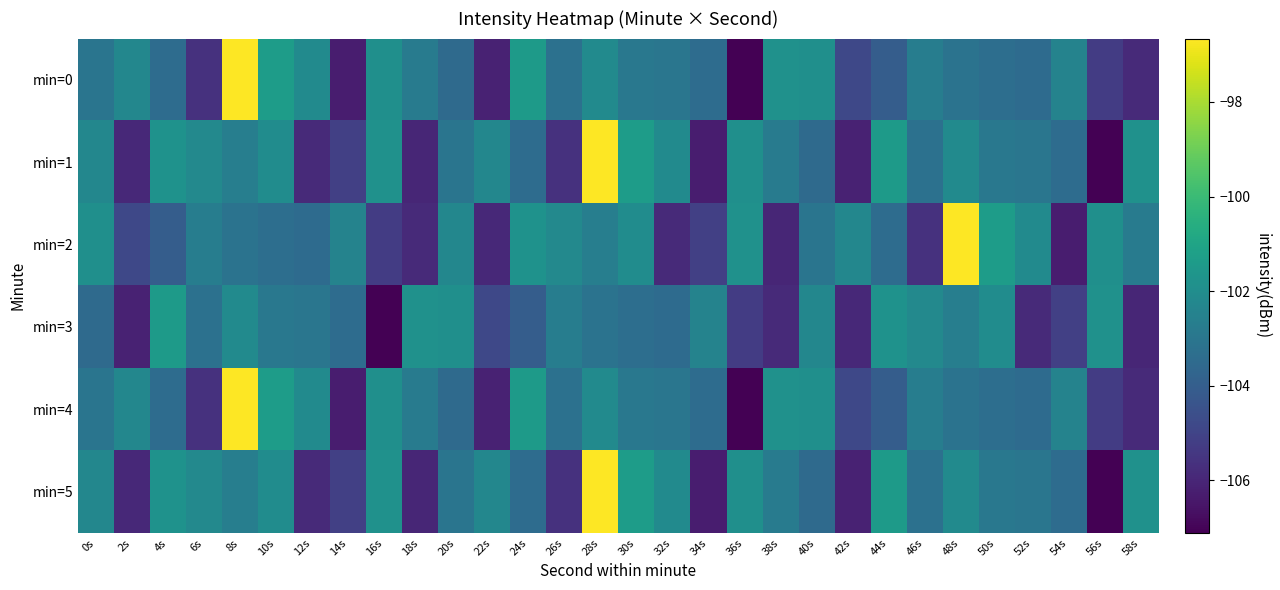

Which has a higher value, 44s or 12s?

12s